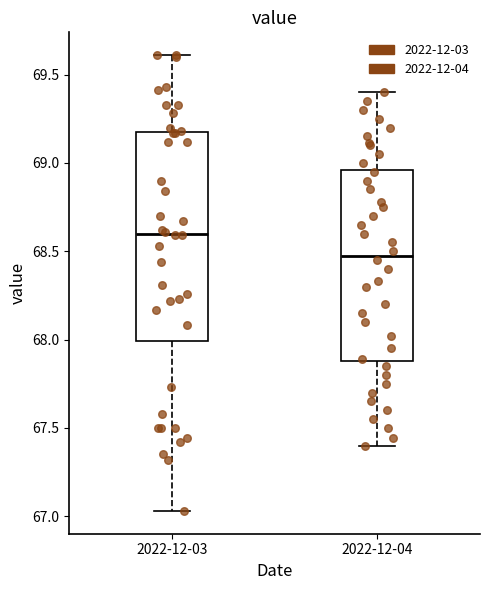

Comparing the boxes themselves (not the whiskers), which one is the tallest?

2022-12-03